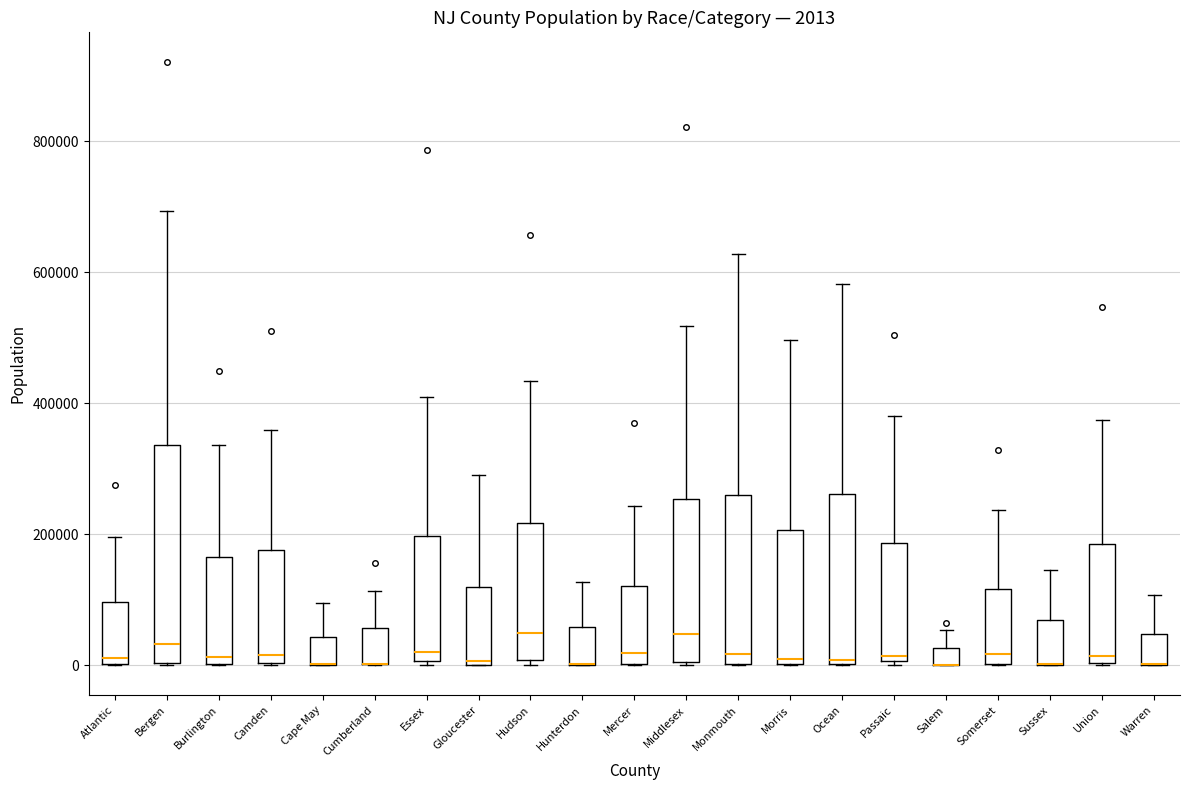

Which box is the tallest, from its lower edge to its upper edge?

Bergen